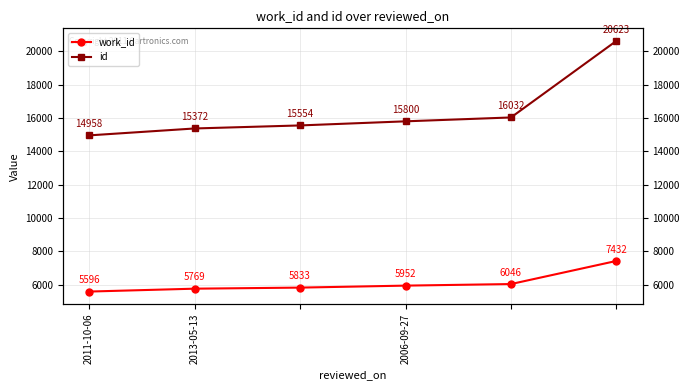

What is the sum of all work_id values?

36628